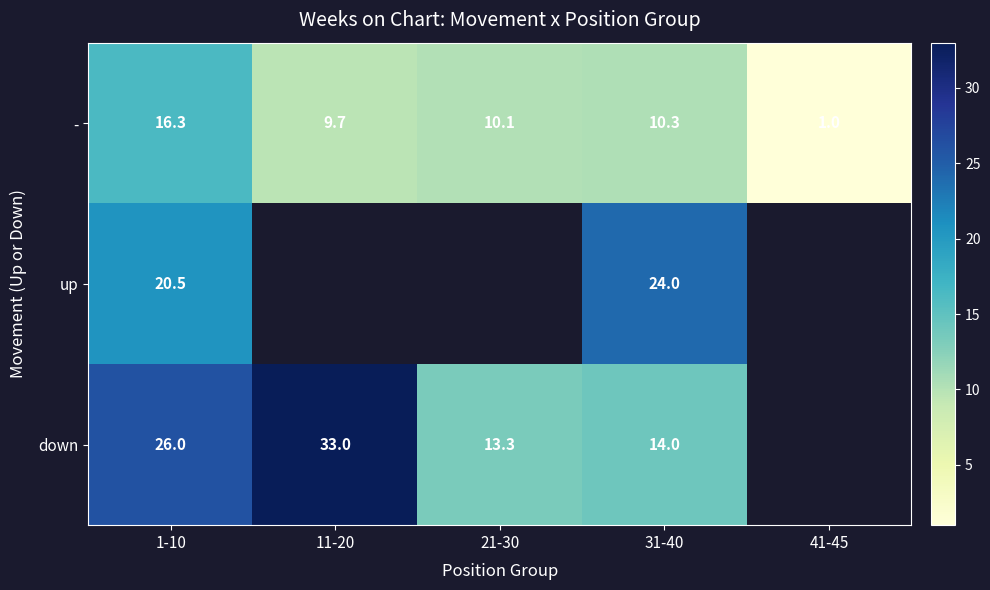

Is the value of down at 31-40 greater than the value of up at 1-10?

No